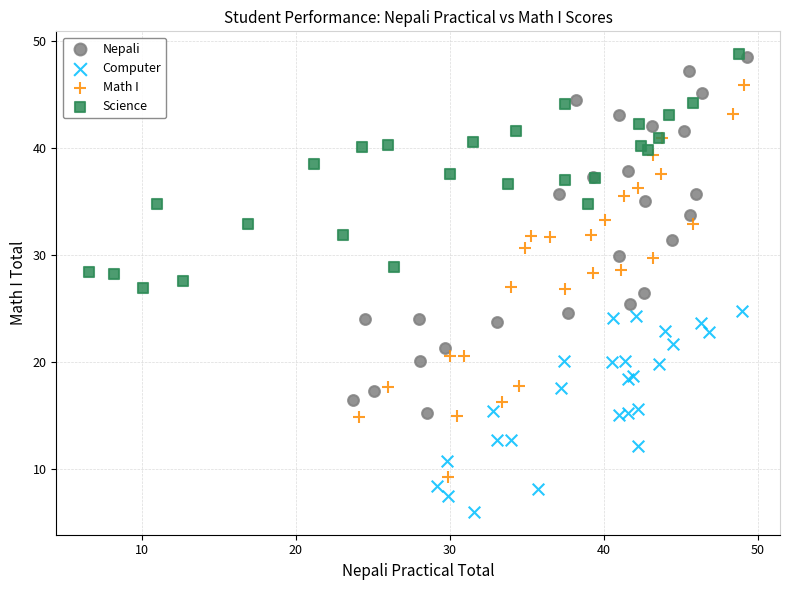

Which series contains the lowest Y value?

Computer